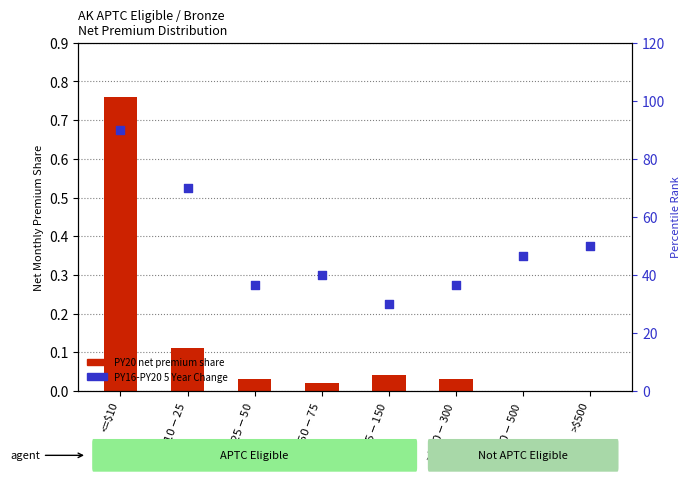

Which series contains the highest Y value?

PY16-PY20 5 Year Change (percentile rank within sample)